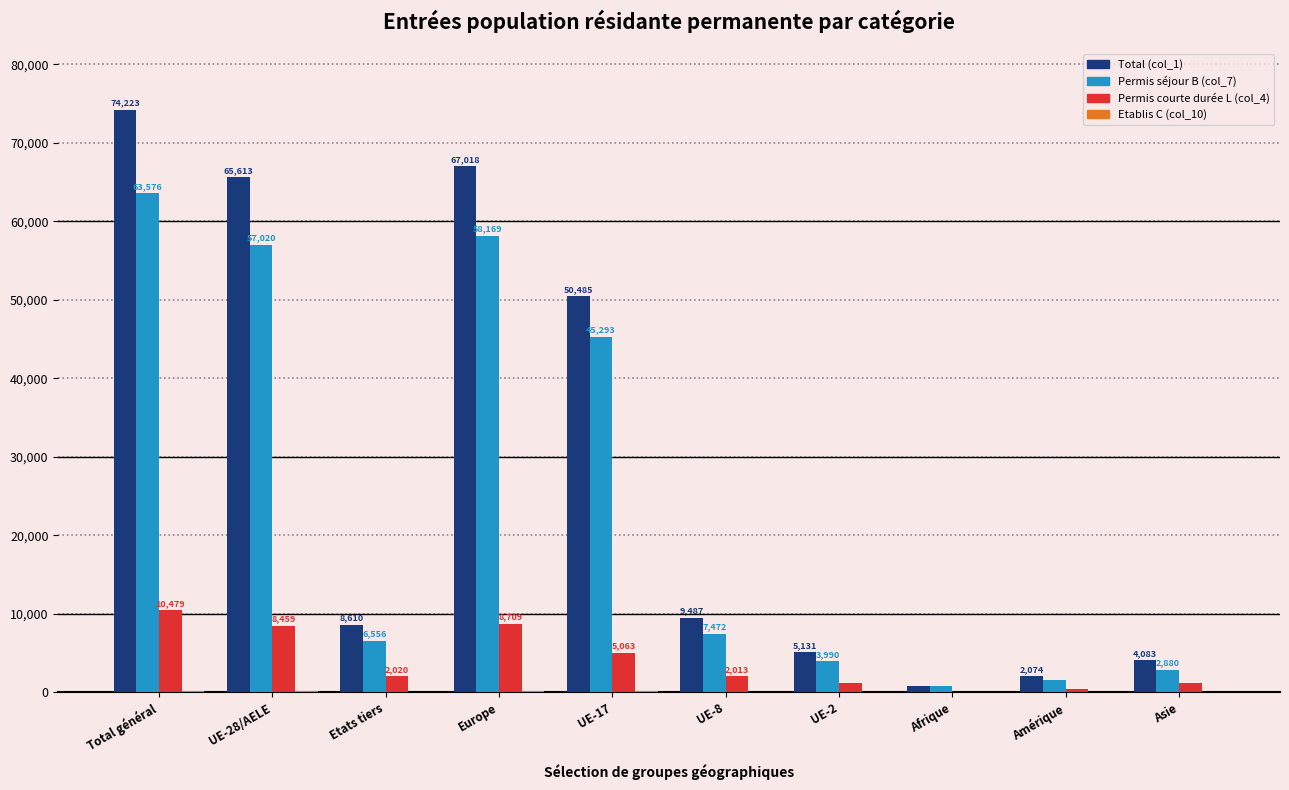

Which series has the widest spread of values?

Total (col_1)